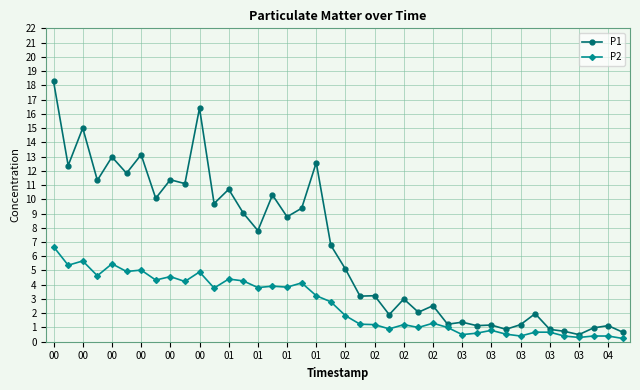

What is the highest value of the P2 series?

6.7